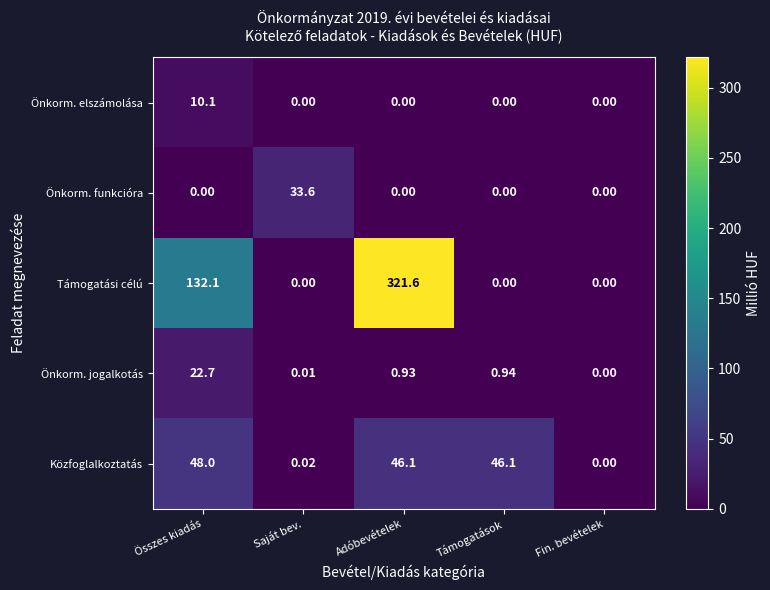

List the series in order of their peak value, lowest first.

Önkorm. elszámolása, Önkorm. jogalkotás, Önkorm. funkcióra, Közfoglalkoztatás, Támogatási célú